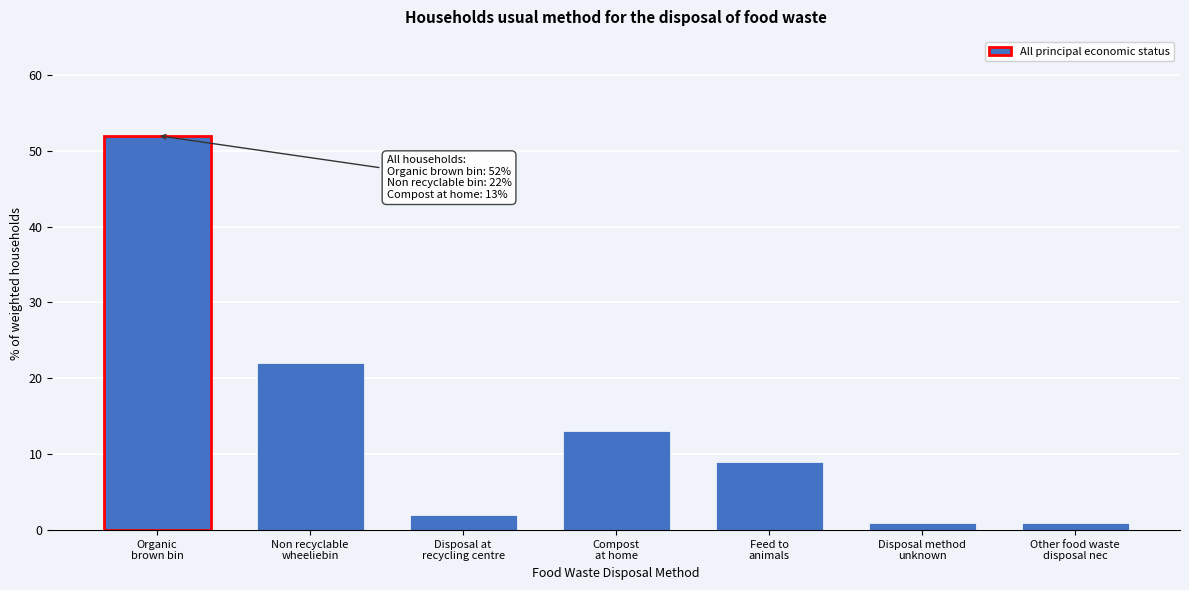

Reading right to left, list all the values displayed in this chart.

1	1	9	13	2	22	52